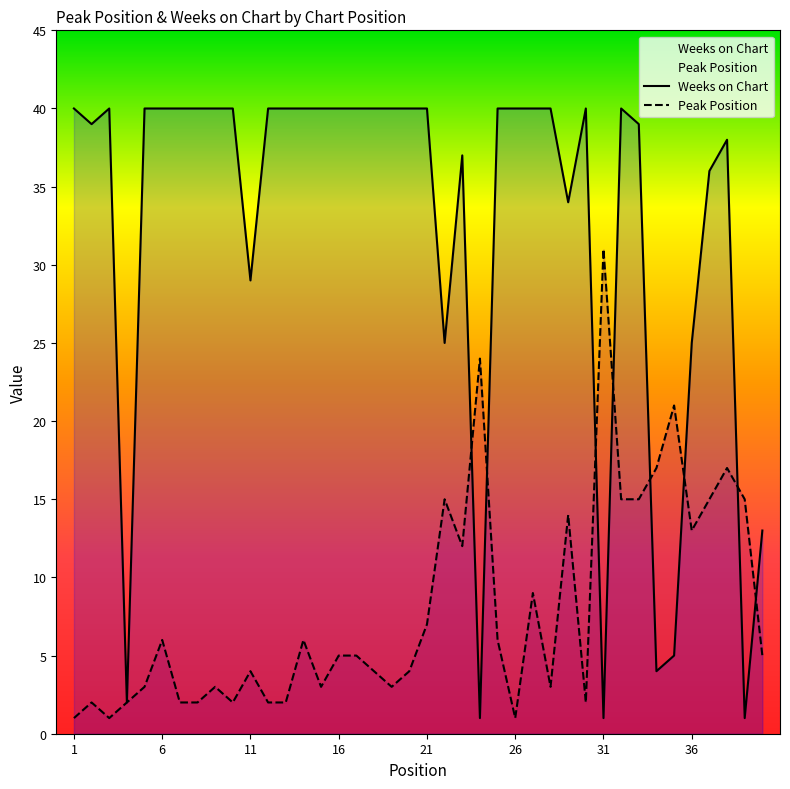

Which series has the largest total across all categories?

Weeks on Chart